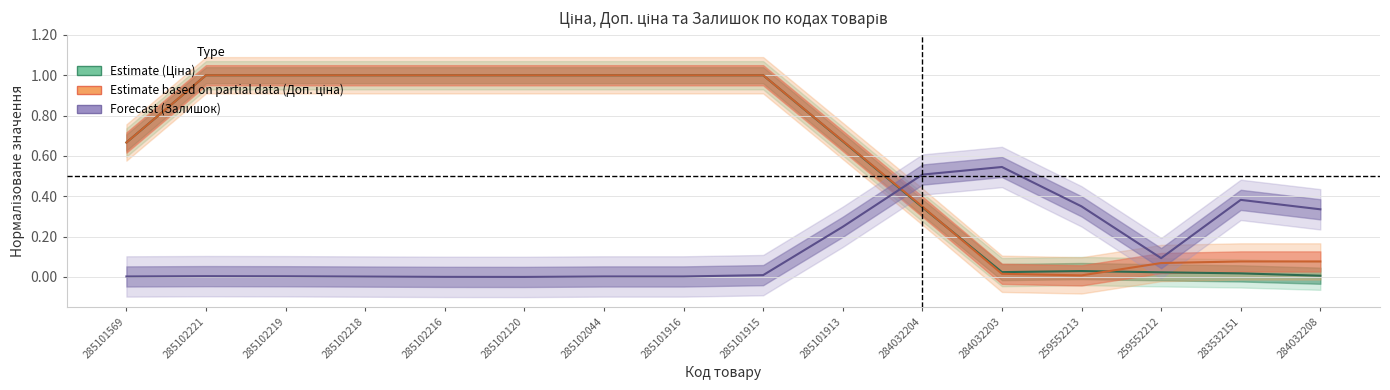

What is the difference between the second highest and second lowest values in the Estimate series?

1.0